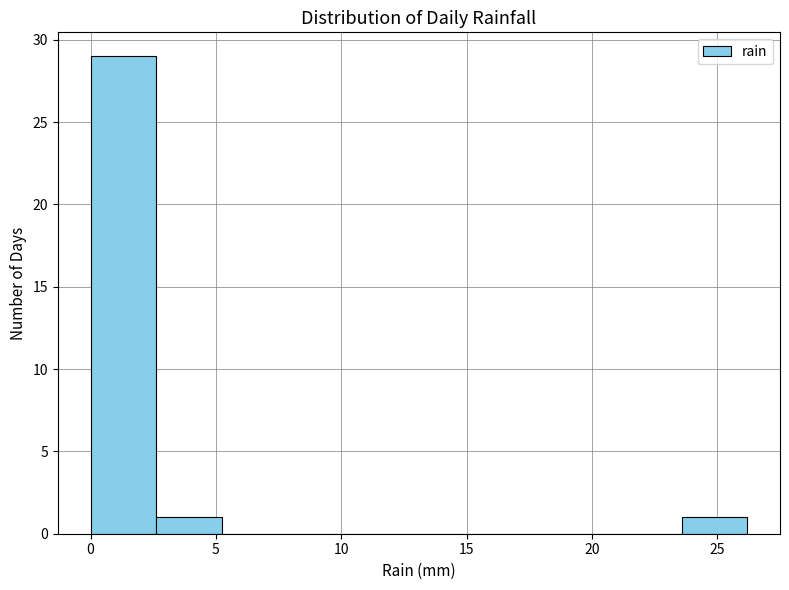

Reading left to right, list every bar in this chart as the range it spans on the x-axis followed by its height. Neither the bar edges nor the heights are printed on the chart, so give them approximately, as read against the axes.

0.0 to 2.5: 29
2.5 to 5.0: 1
5.0 to 8.0: 0
8.0 to 10.5: 0
10.5 to 13.0: 0
13.0 to 15.5: 0
15.5 to 18.5: 0
18.5 to 21.0: 0
21.0 to 23.5: 0
23.5 to 26.0: 1